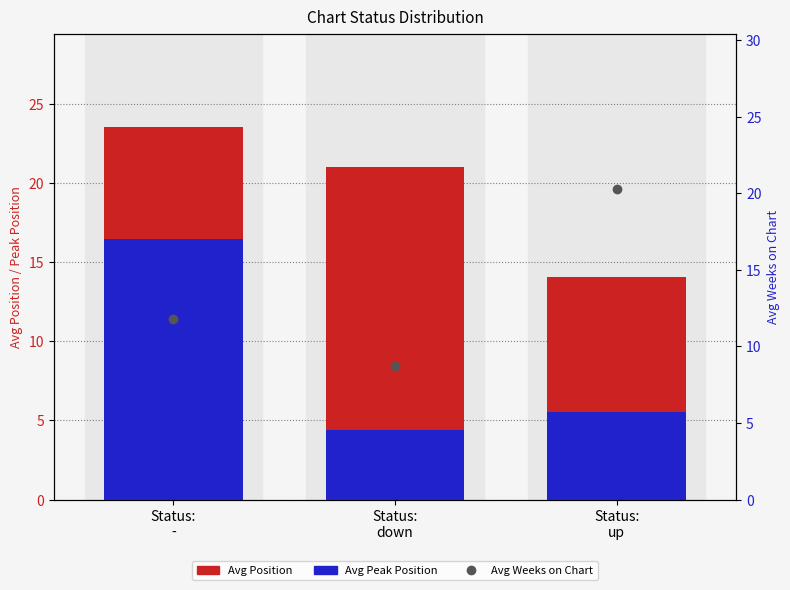

What position from the left is Status:
down?

2